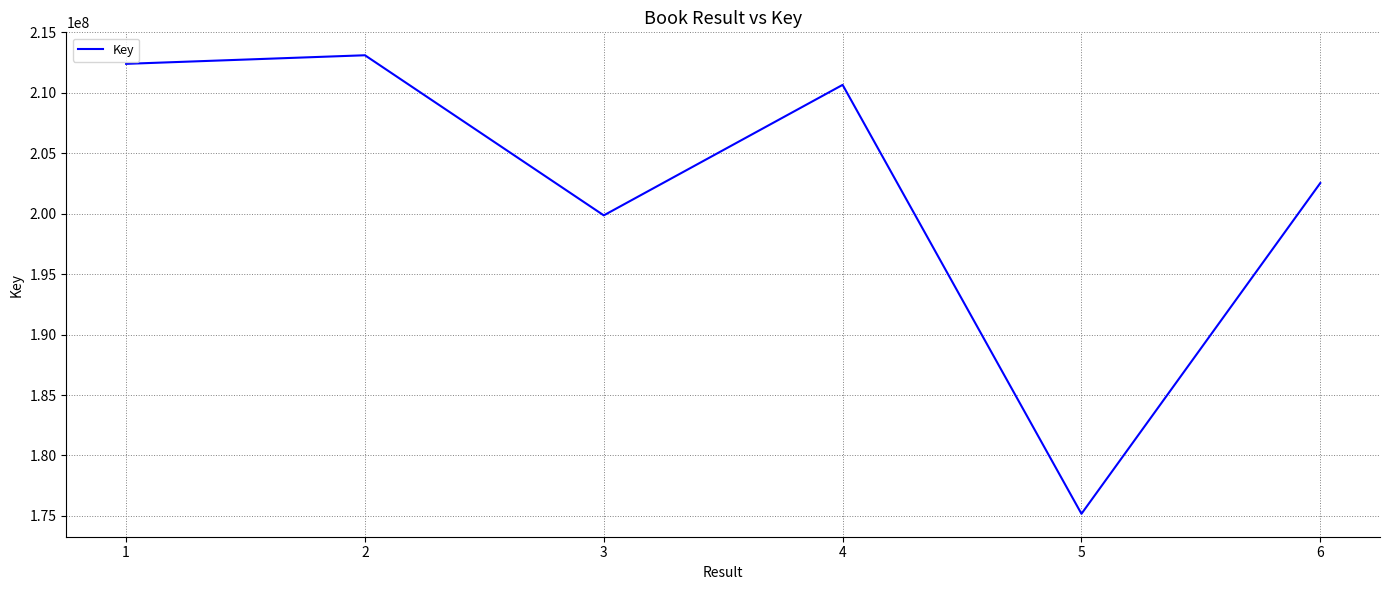

Read the value at 4, to the nearest 100.

210654900